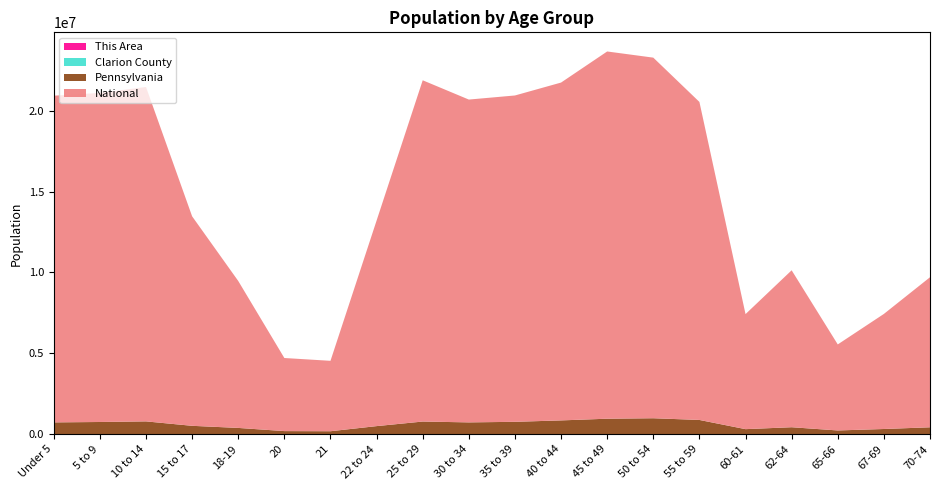

Reading left to right, extract all data points from this chart.

This Area: Under 5=213	5 to 9=232	10 to 14=231	15 to 17=167	18-19=107	20=40	21=38	22 to 24=123	25 to 29=167	30 to 34=194	35 to 39=218	40 to 44=286	45 to 49=265	50 to 54=300	55 to 59=281	60-61=103	62-64=150	65-66=77	67-69=124	70-74=169
Clarion County: Under 5=2053	5 to 9=2010	10 to 14=2223	15 to 17=1469	18-19=2140	20=1254	21=1106	22 to 24=1951	25 to 29=2041	30 to 34=1859	35 to 39=2181	40 to 44=2400	45 to 49=2714	50 to 54=2913	55 to 59=2780	60-61=970	62-64=1358	65-66=755	67-69=1135	70-74=1620
Pennsylvania: Under 5=729538	5 to 9=753635	10 to 14=791151	15 to 17=517831	18-19=387235	20=191942	21=183257	22 to 24=498947	25 to 29=781527	30 to 34=729592	35 to 39=764287	40 to 44=851382	45 to 49=955763	50 to 54=984641	55 to 59=879048	60-61=312575	62-64=430721	65-66=231623	67-69=321379	70-74=426536
National: Under 5=20201362	5 to 9=20348657	10 to 14=20677194	15 to 17=12954254	18-19=9086089	20=4519129	21=4354294	22 to 24=12712576	25 to 29=21101849	30 to 34=19962099	35 to 39=20179642	40 to 44=20890964	45 to 49=22708591	50 to 54=22298125	55 to 59=19664805	60-61=7113727	62-64=9704197	65-66=5319902	67-69=7115361	70-74=9278166